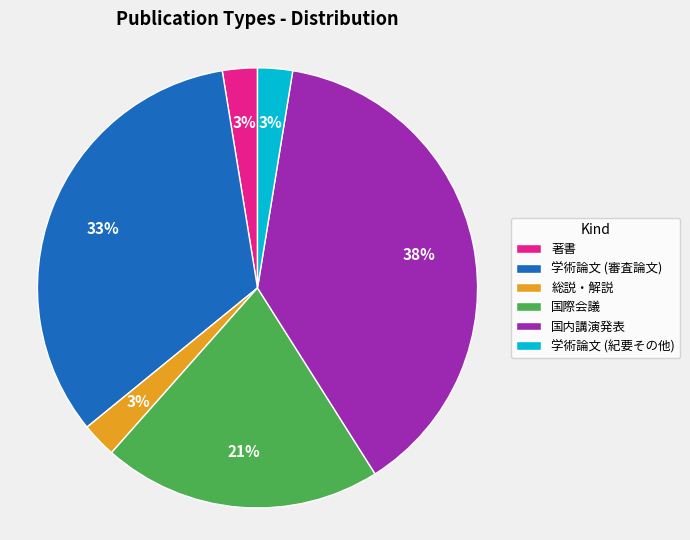

Which has a higher value, 国内講演発表 or 学術論文 (審査論文)?

国内講演発表